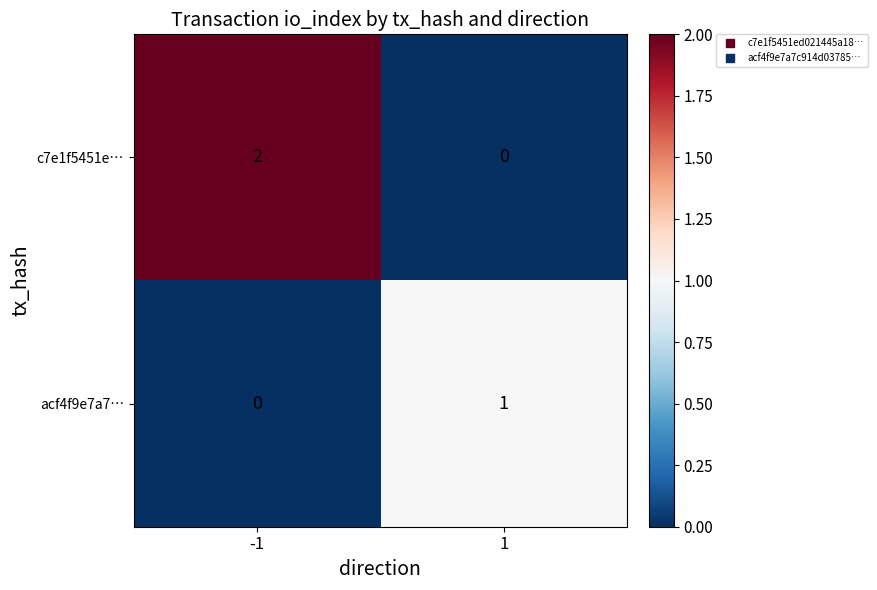

Which series has the largest range (max minus min)?

c7e1f5451e…